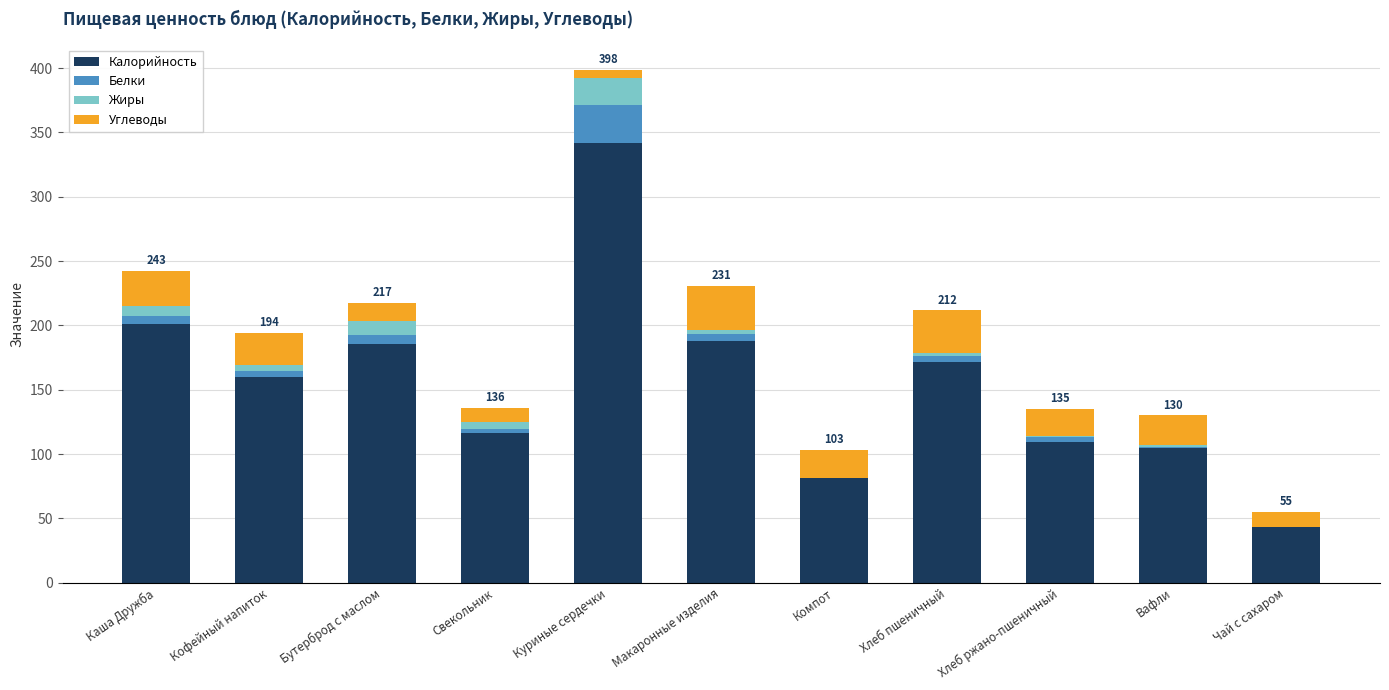

The Калорийность series shows 23.7 at Чай с сахаром. True or false?

False